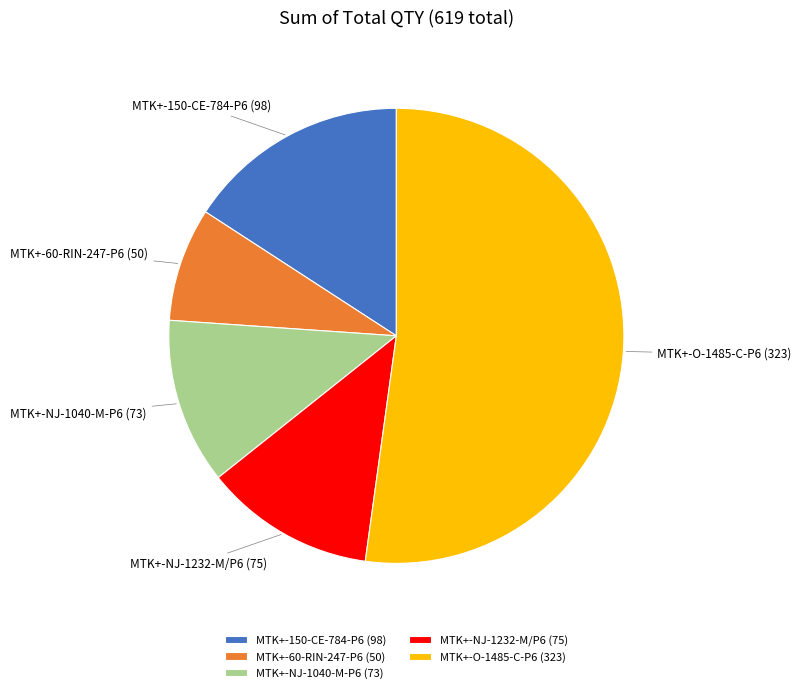

Is the sum of MTK+-60-RIN-247-P6 and MTK+-NJ-1040-M-P6 greater than half?

No